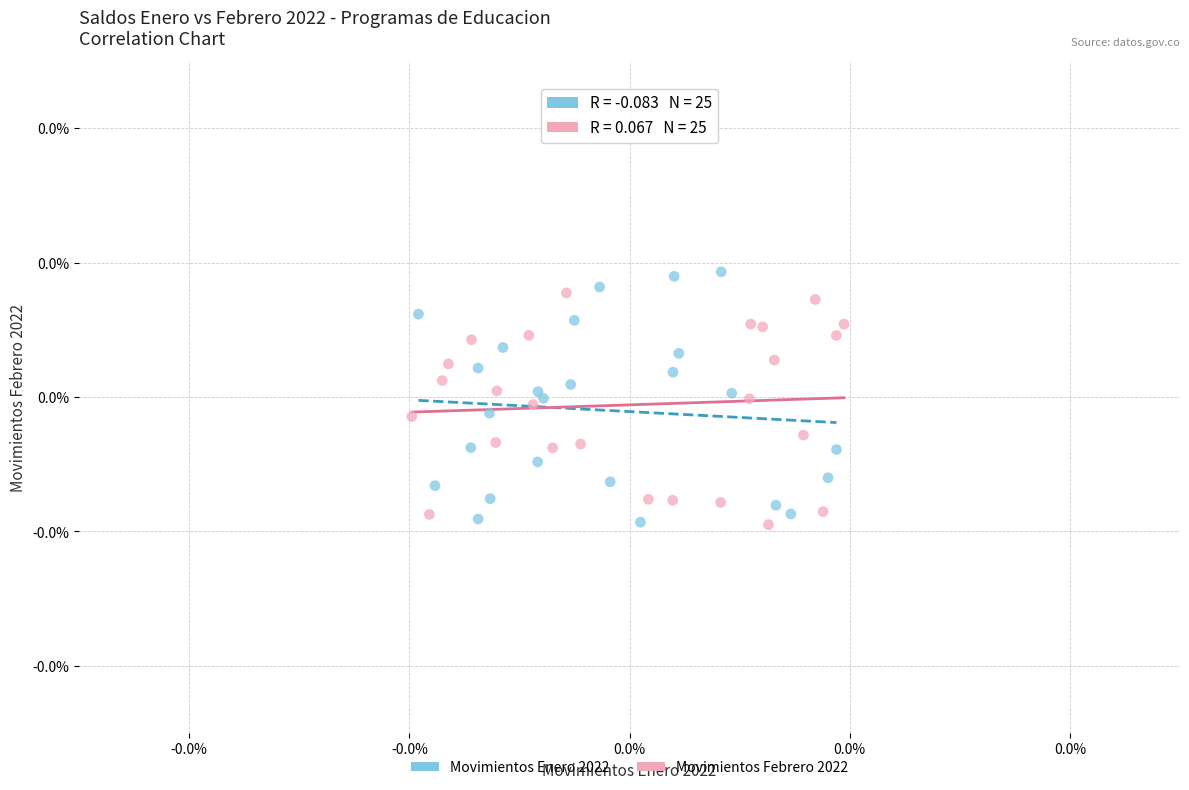

What are all the series names shown in the legend?

Movimientos Enero 2022, Movimientos Febrero 2022